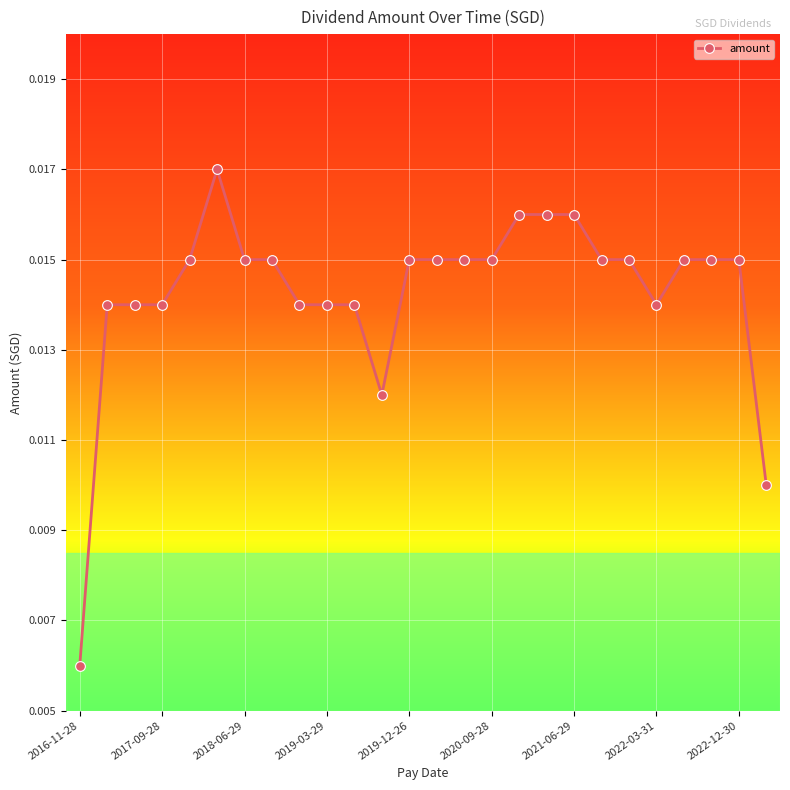

What is the sum of all values?

0.4